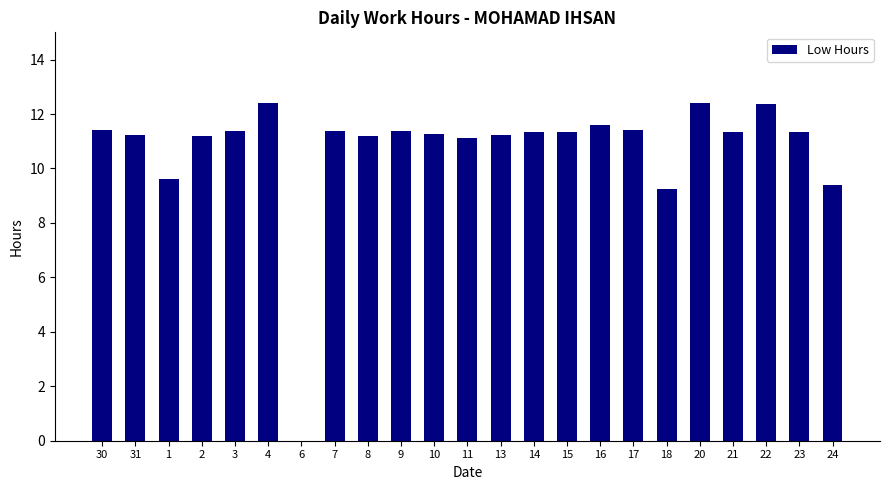

How many values are above zero?

22